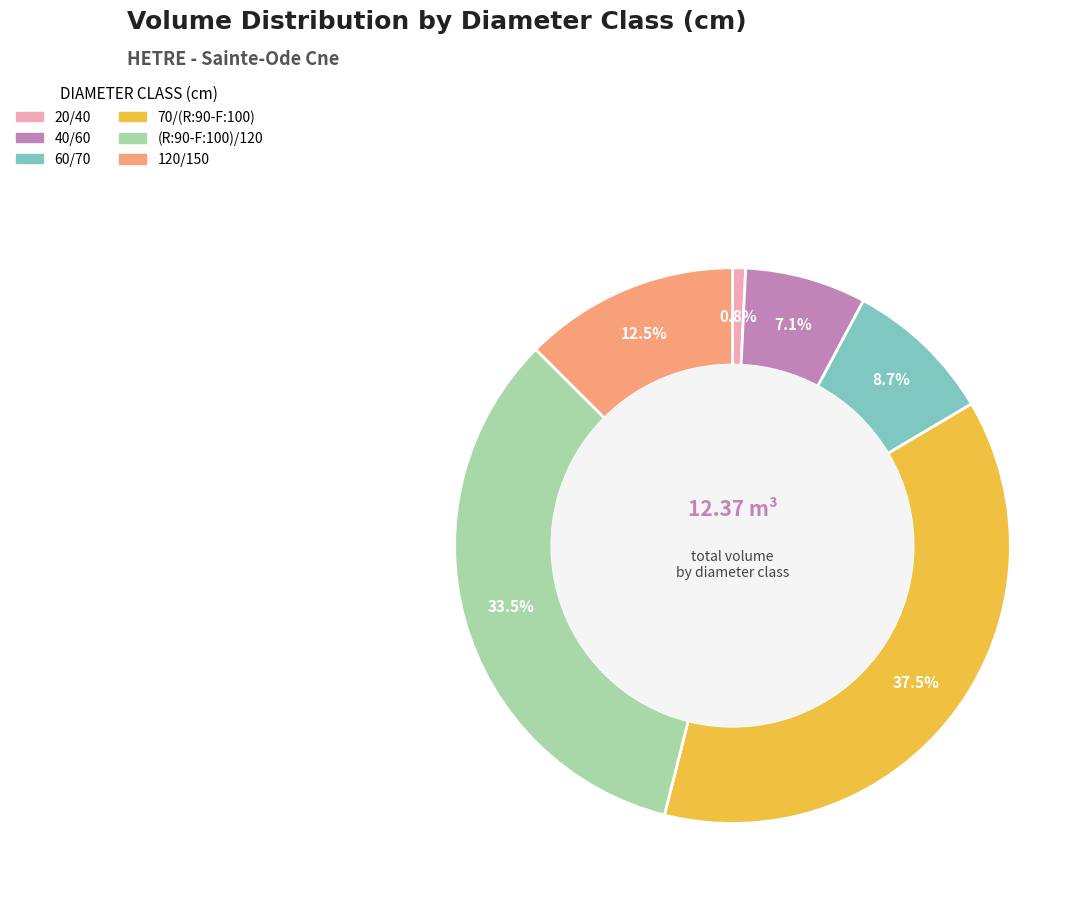

How many segments does this pie chart have?

6